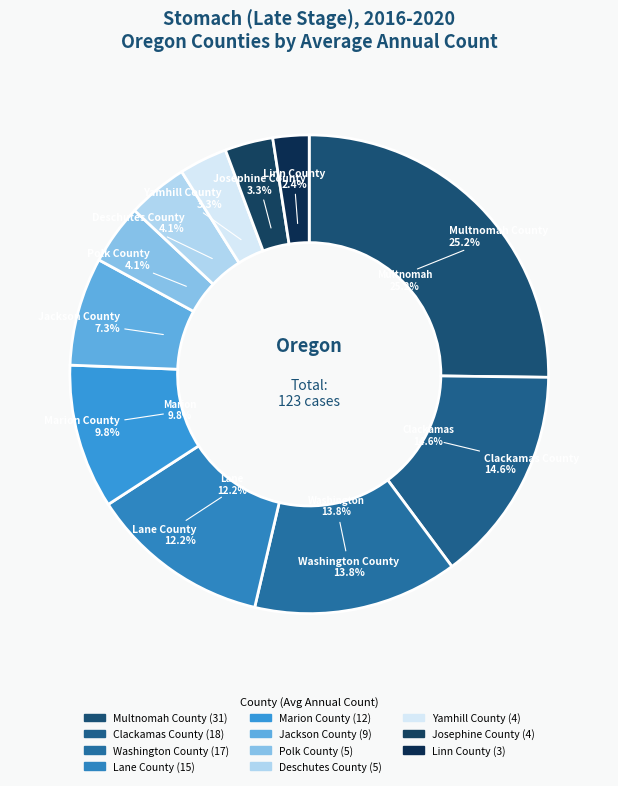

To the nearest percent, what percentage of the pie is Clackamas County?

15%